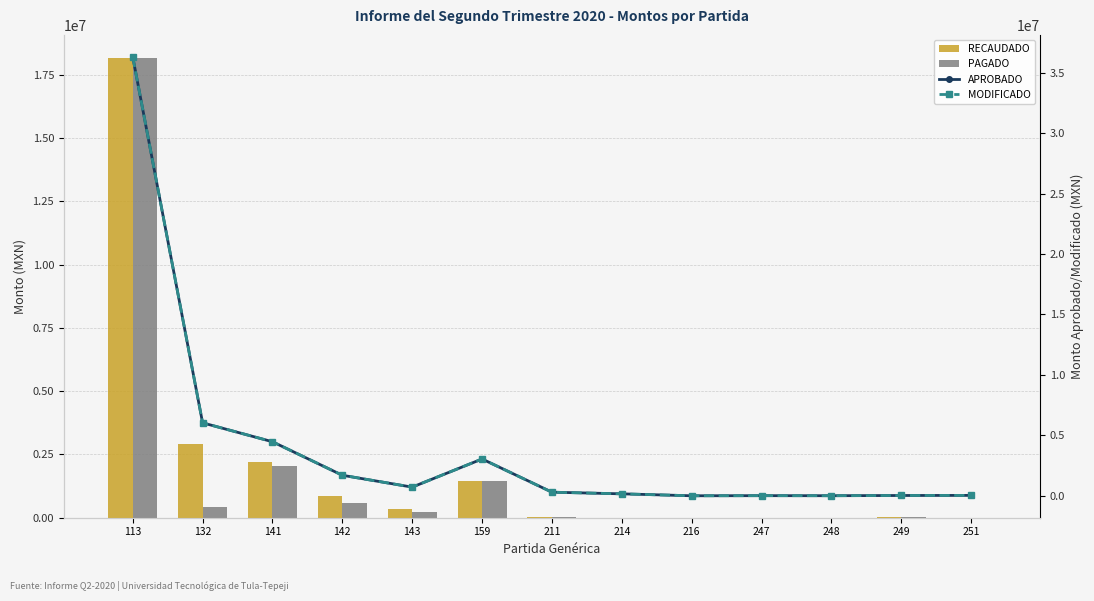

At which label is RECAUDADO closest to 9080948?

132